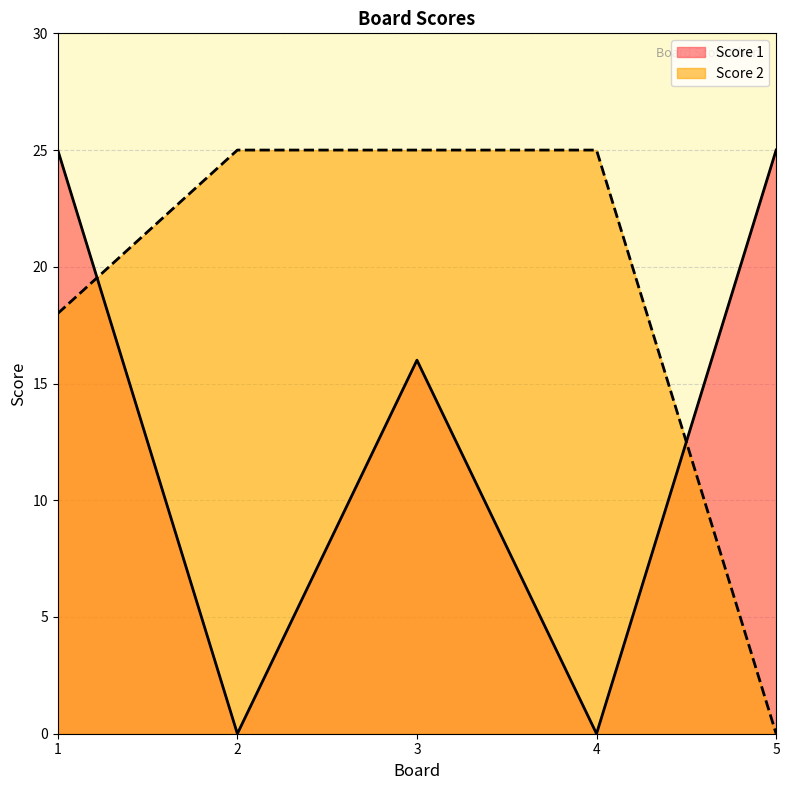

Where do Score 2 and Score 1 first cross each other?

1 and 2